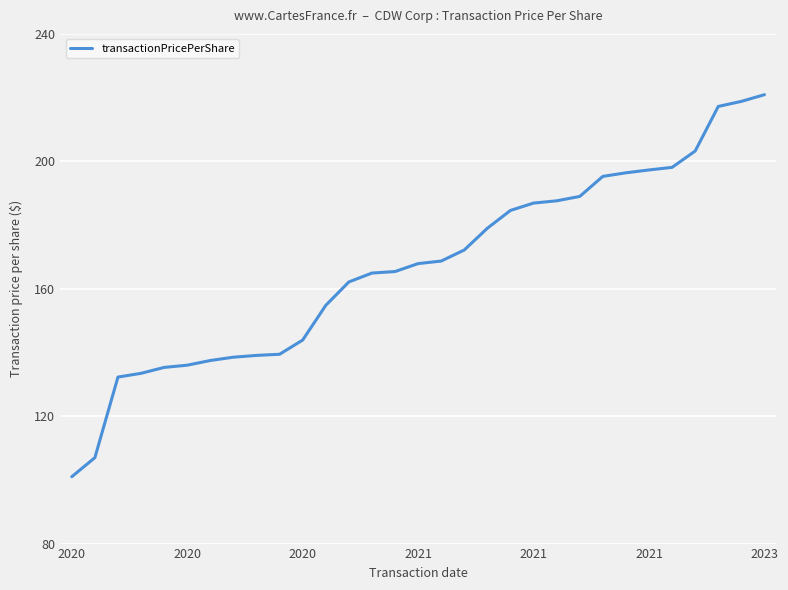

What is the difference between the maximum and minimum values?

119.9